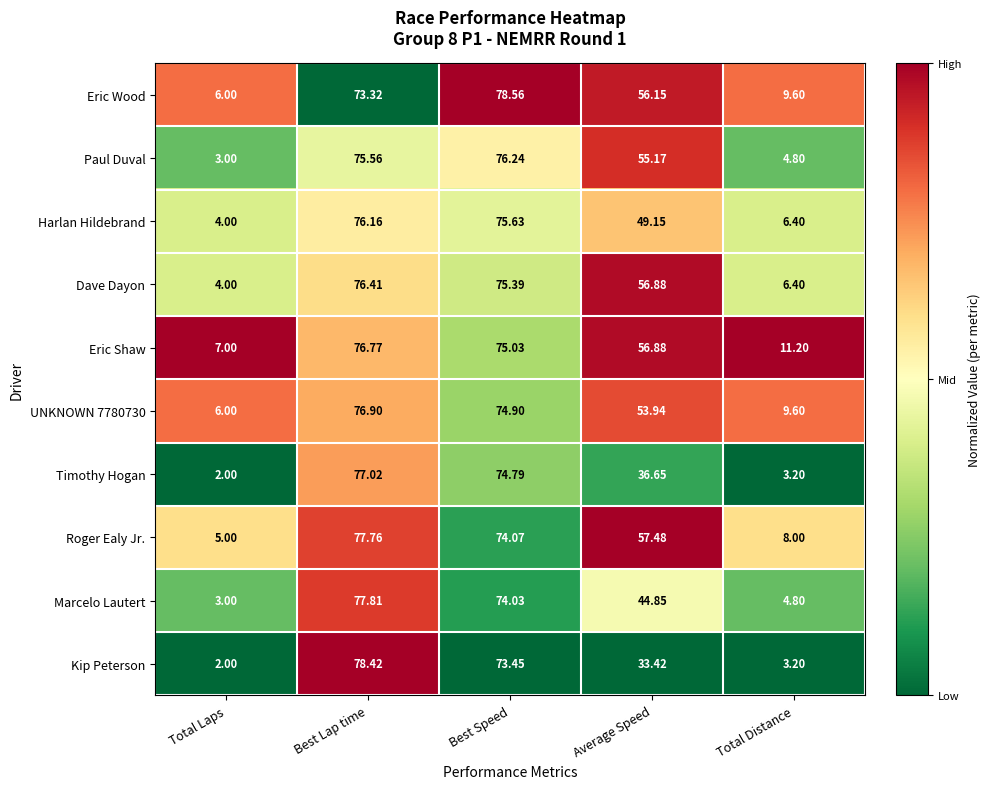

At which label is Paul Duval closest to 39?

Average Speed